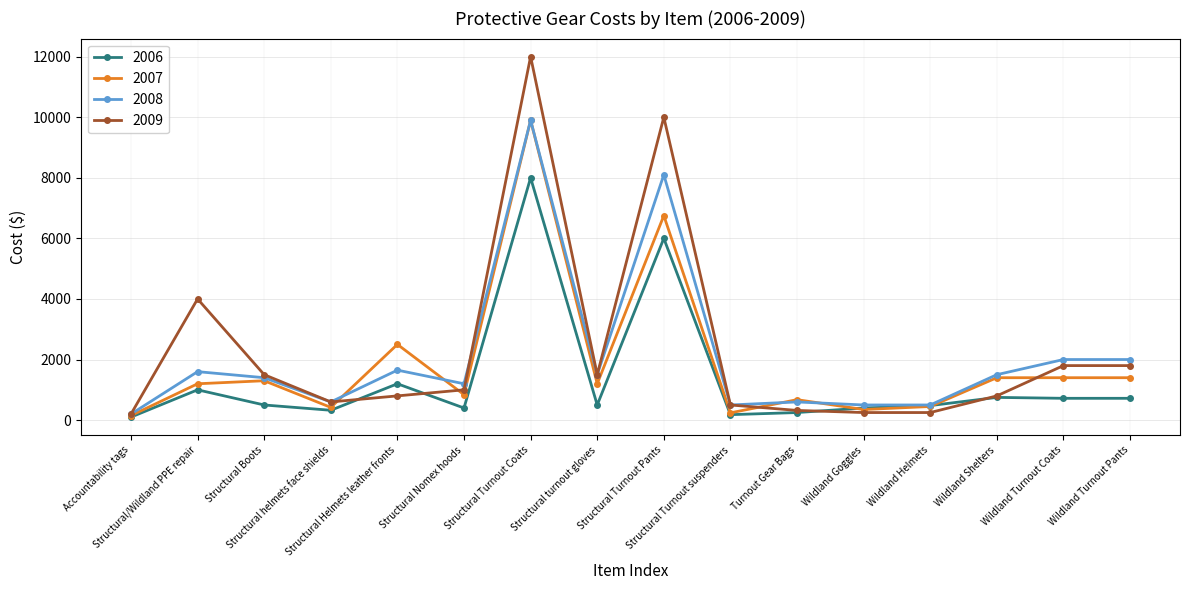

What is the maximum value shown in the chart?

12000